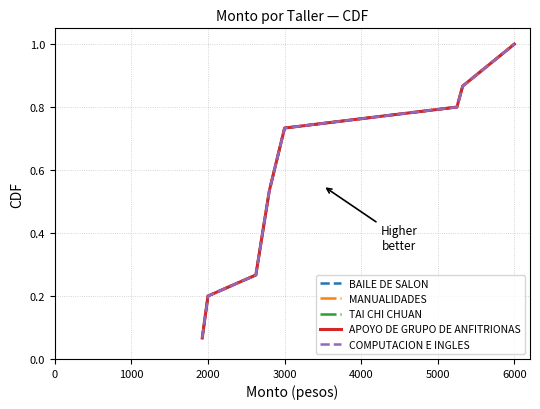

How many lines are shown in the chart?

5